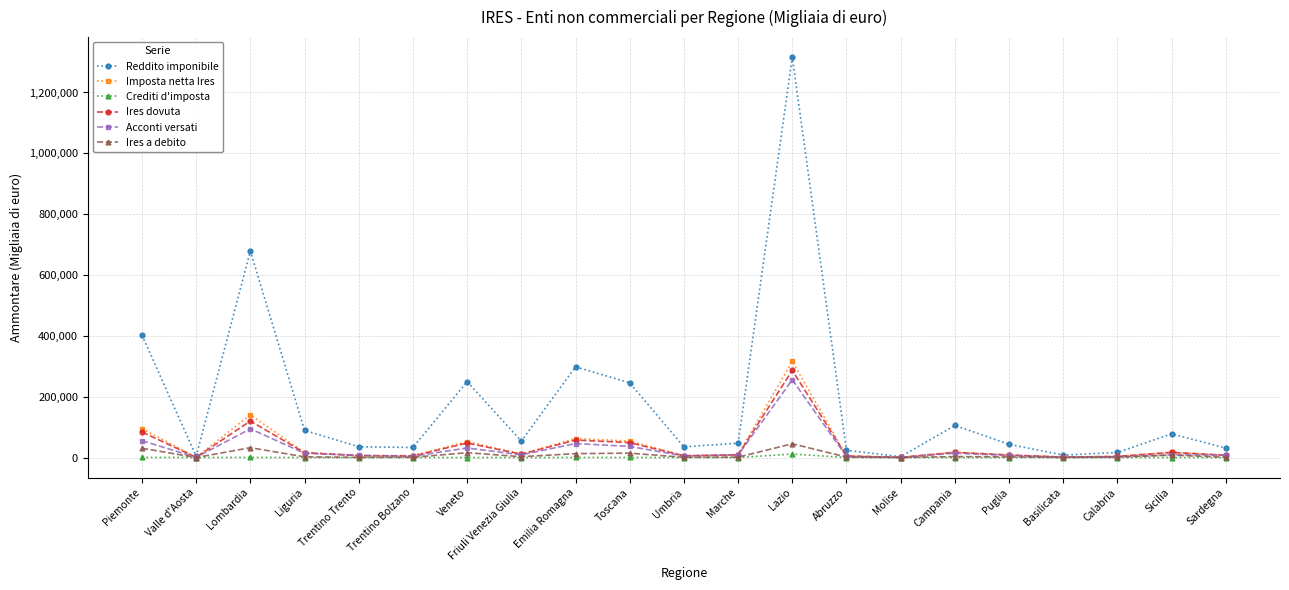

Rank the series at Lombardia from highest to lowest value.

Reddito imponibile, Imposta netta Ires, Ires dovuta, Acconti versati, Ires a debito, Crediti d'imposta